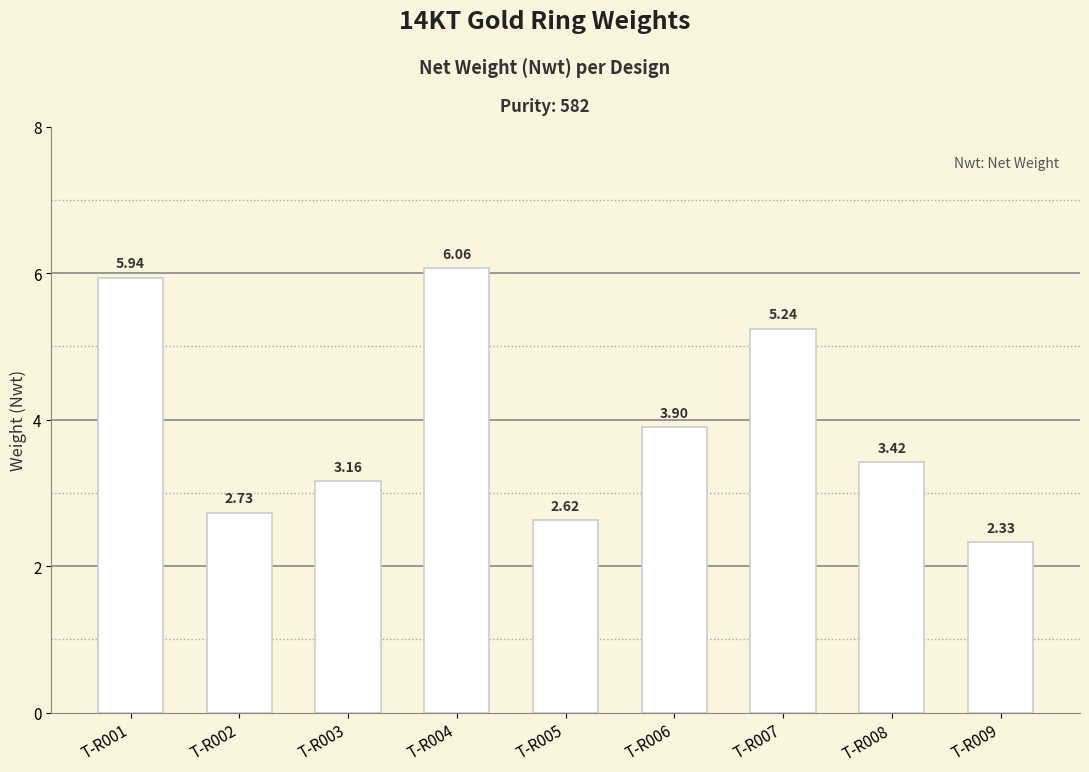

At which category does the chart reach its minimum across all series?

T-R009